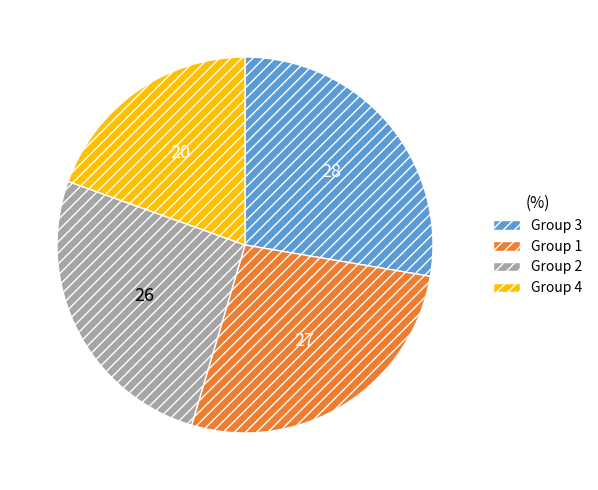

Does any single category account for the majority?

No